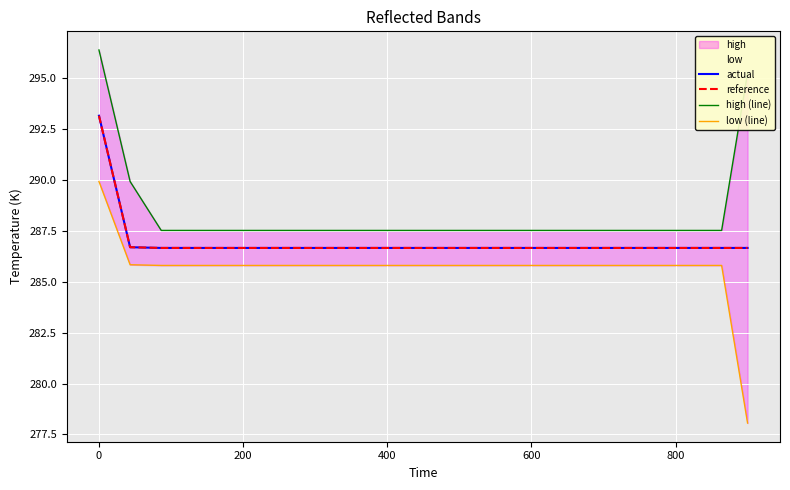

Is the value of high (line) at −200 greater than the value of low (line) at 7?

Yes